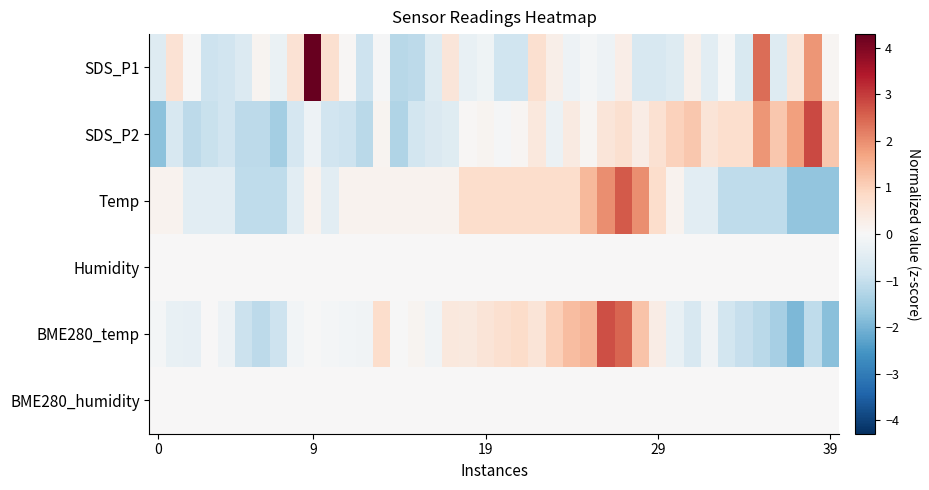

At how many categories does at least one series exceed 3?

1